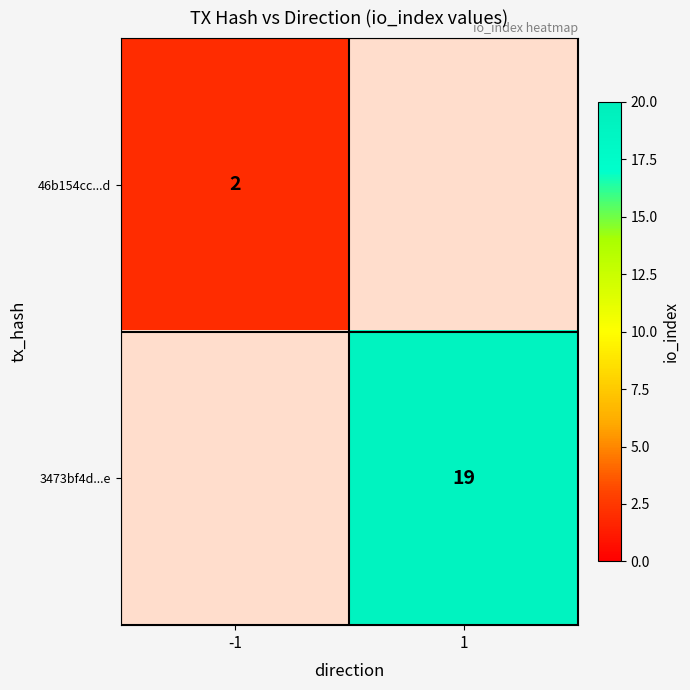

The 46b154cc...d series shows 2 at -1. True or false?

True